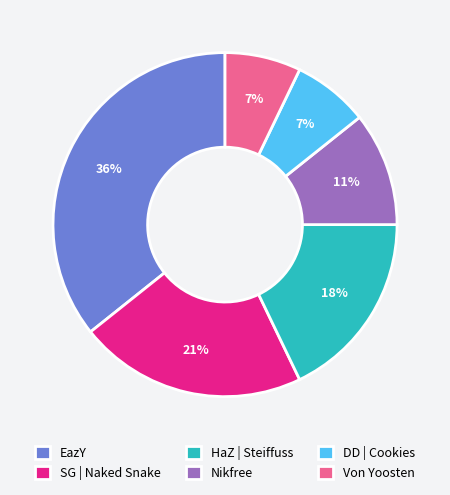

Is there any slice that represents more than half of the pie?

No